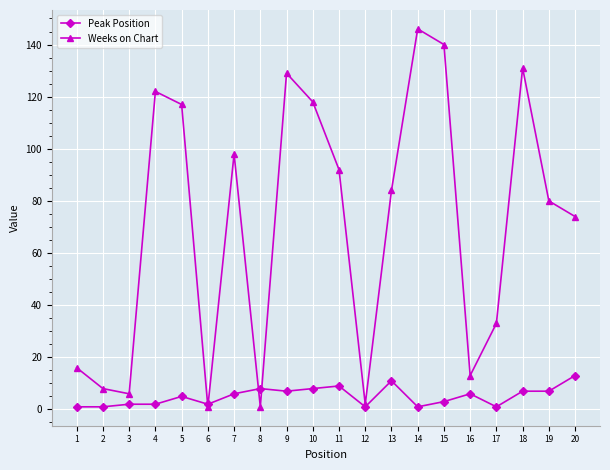

Reading left to right, extract all data points from this chart.

Peak Position: 1=1	2=1	3=2	4=2	5=5	6=2	7=6	8=8	9=7	10=8	11=9	12=1	13=11	14=1	15=3	16=6	17=1	18=7	19=7	20=13
Weeks on Chart: 1=16	2=8	3=6	4=122	5=117	6=1	7=98	8=1	9=129	10=118	11=92	12=2	13=84	14=146	15=140	16=13	17=33	18=131	19=80	20=74